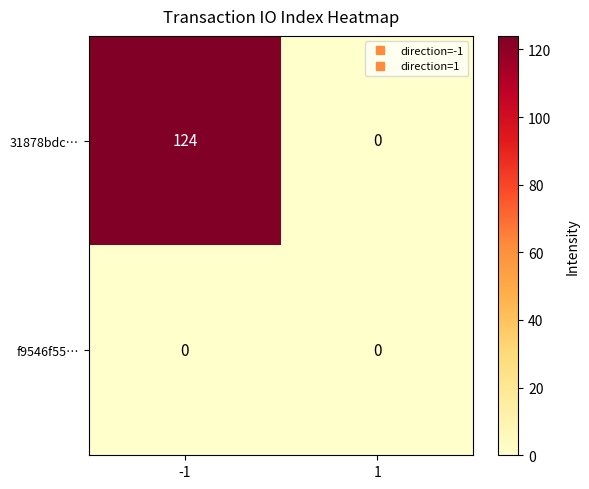

What is the sum of all 31878bdc… values?

124